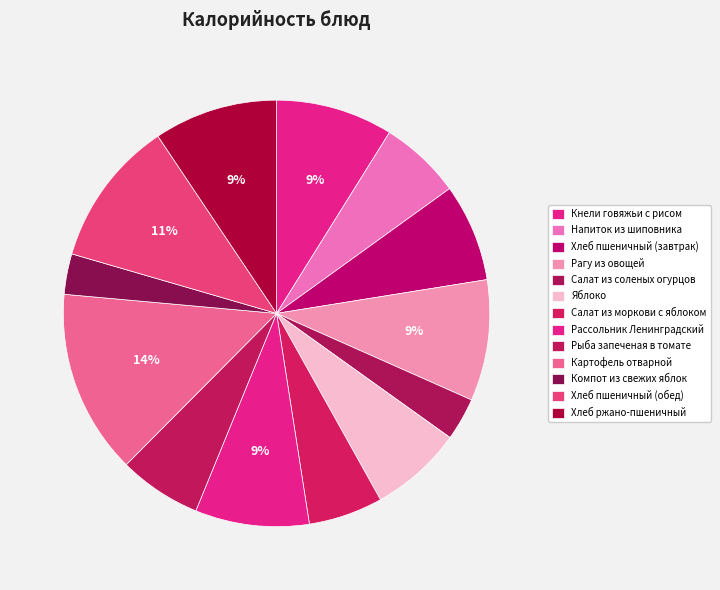

How many segments does this pie chart have?

13